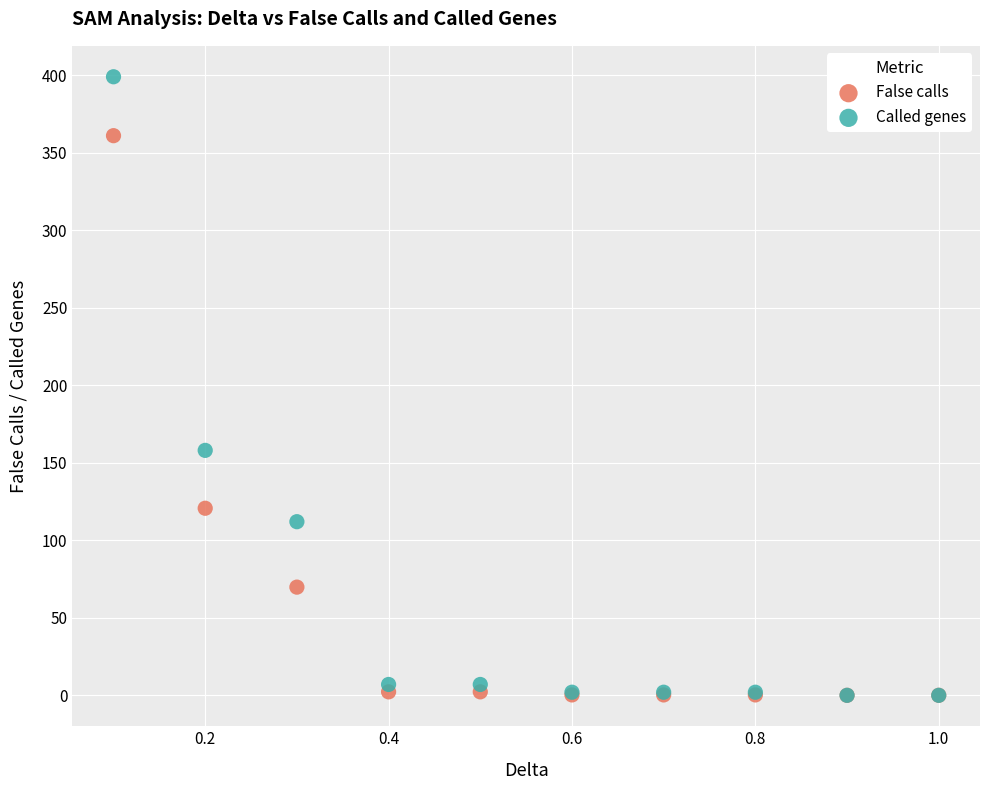

Which series has the widest spread of Y values?

Called genes